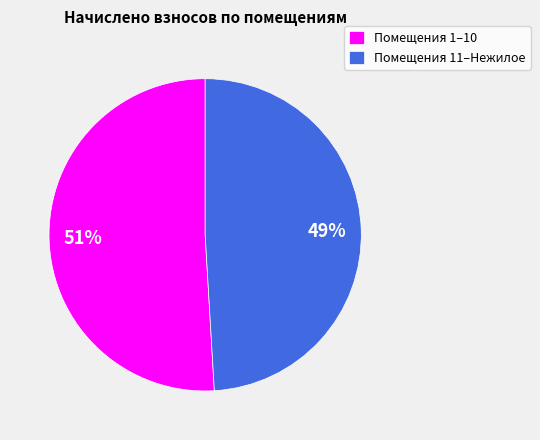

Rank the categories by value from lowest to highest.

Помещения 11–Нежилое, Помещения 1–10